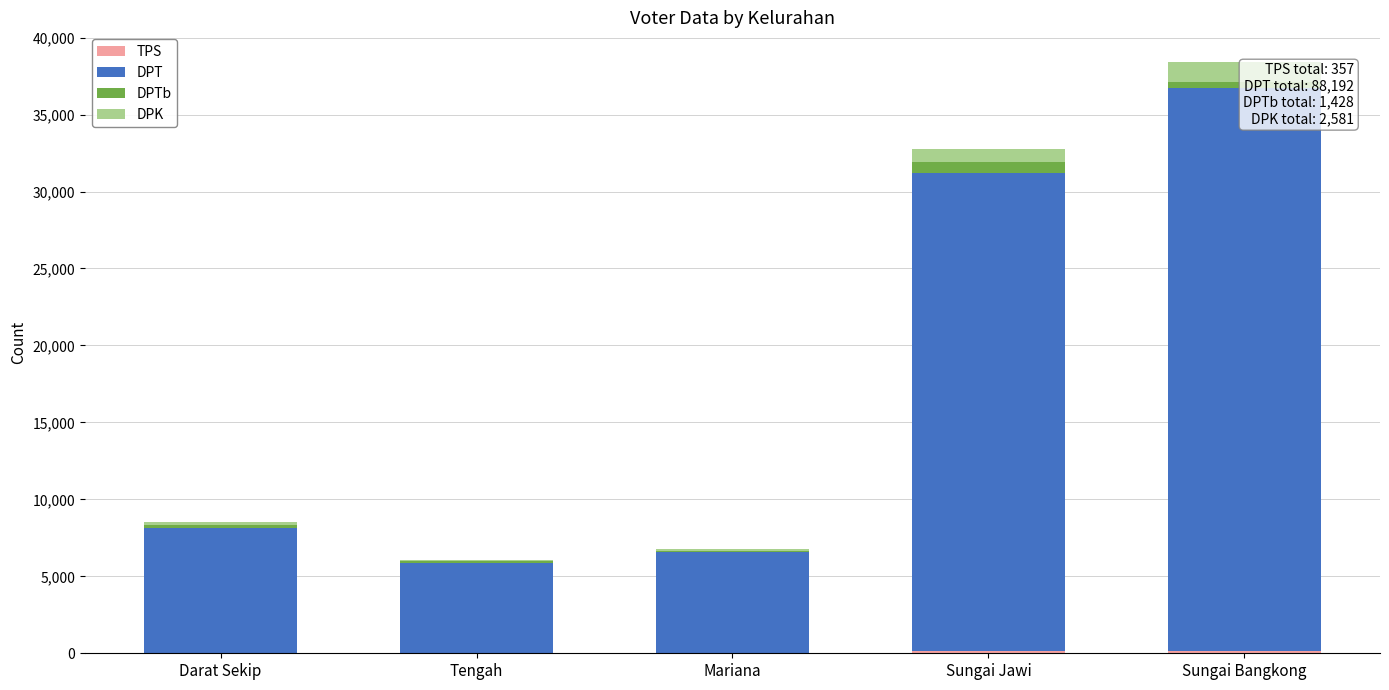

Reading left to right, list all the values displayed in this chart.

TPS: Darat Sekip=35	Tengah=24	Mariana=26	Sungai Jawi=122	Sungai Bangkong=150
DPT: Darat Sekip=8088	Tengah=5836	Mariana=6548	Sungai Jawi=31113	Sungai Bangkong=36607
DPTb: Darat Sekip=185	Tengah=122	Mariana=69	Sungai Jawi=674	Sungai Bangkong=378
DPK: Darat Sekip=190	Tengah=98	Mariana=132	Sungai Jawi=873	Sungai Bangkong=1288